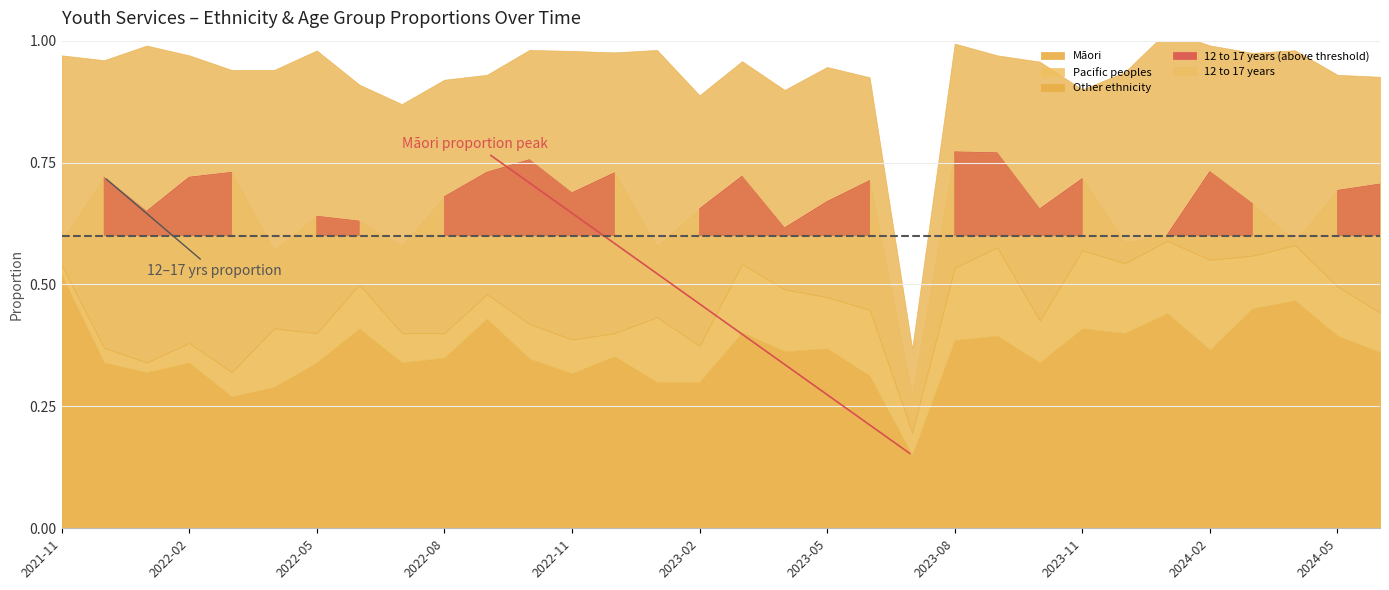

Is it true that Other ethnicity equals 0.2 at 2022-01?

False